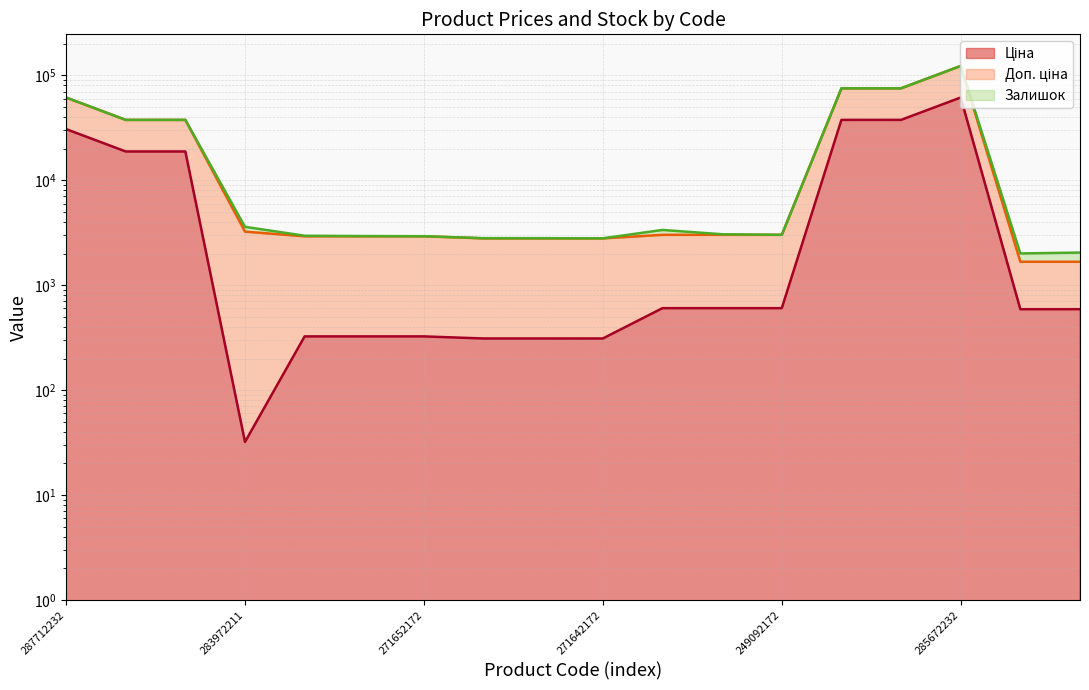

At which category is the sum across all series the highest?

285672232